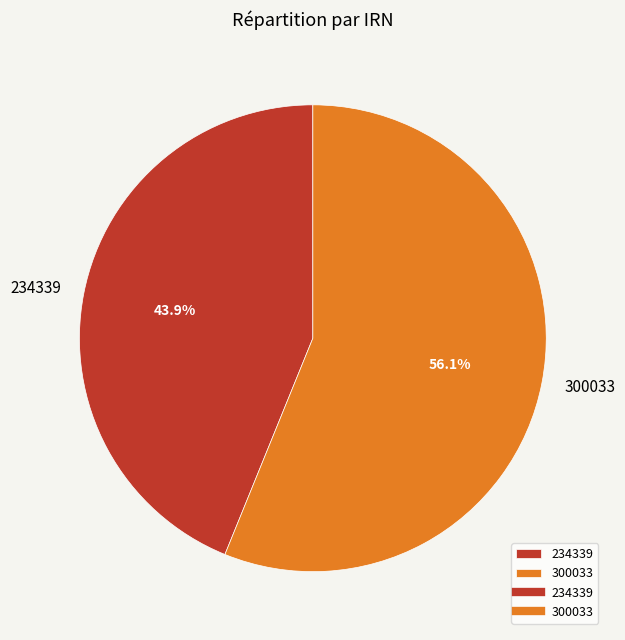

What is the largest slice in the pie chart?

300033